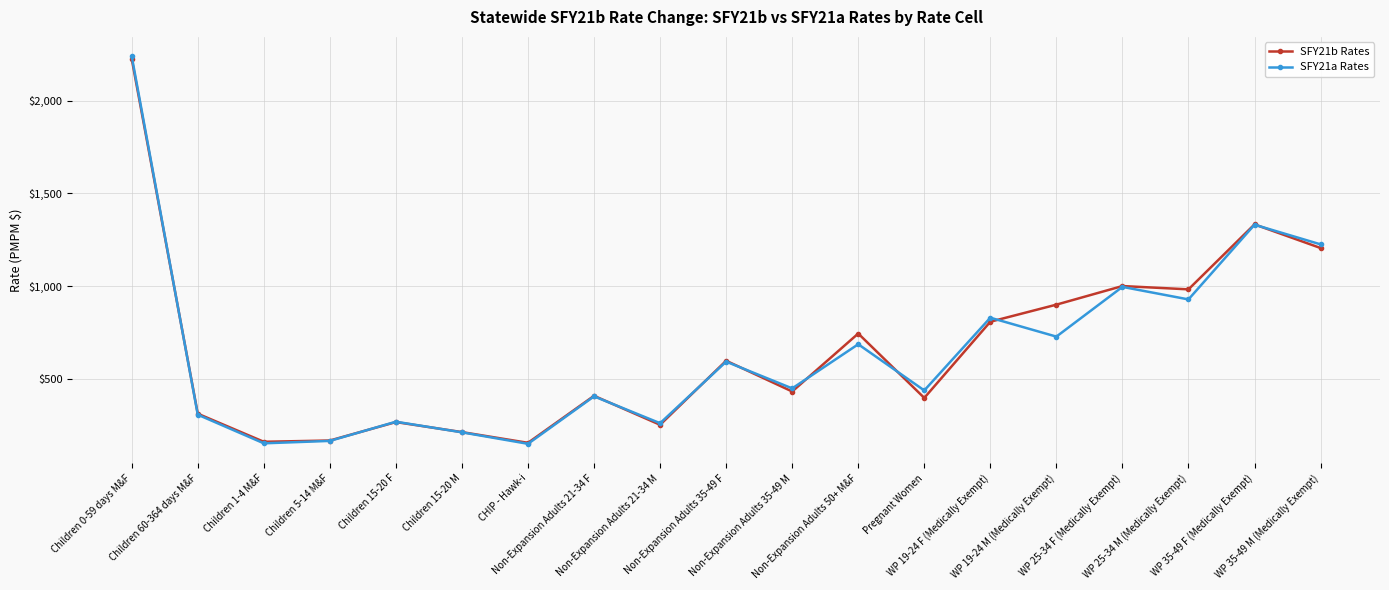

True or false: SFY21a Rates has more than 2 points higher than both neighbors.

True